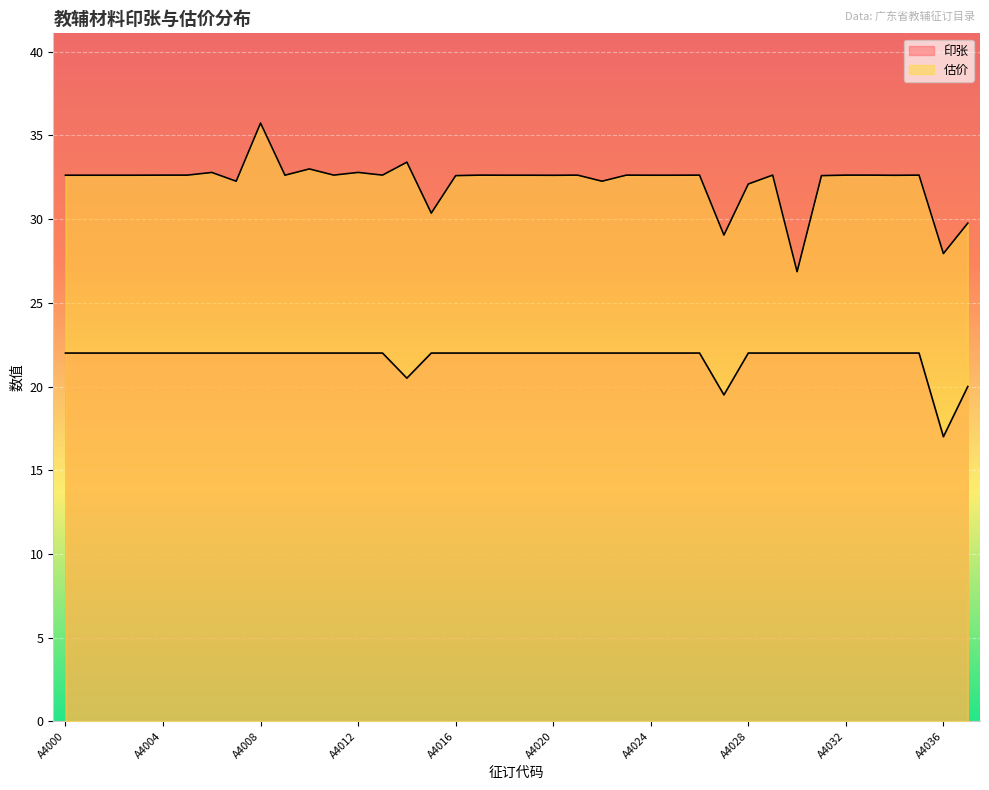

How many series are shown in this chart?

2